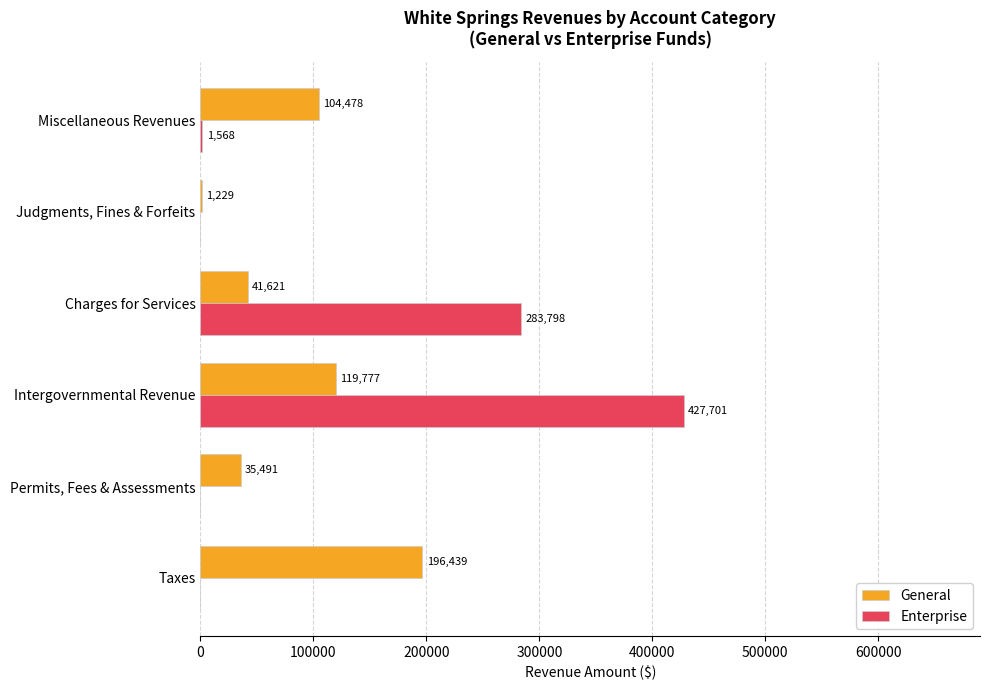

What is the sum of all Enterprise values?

713067